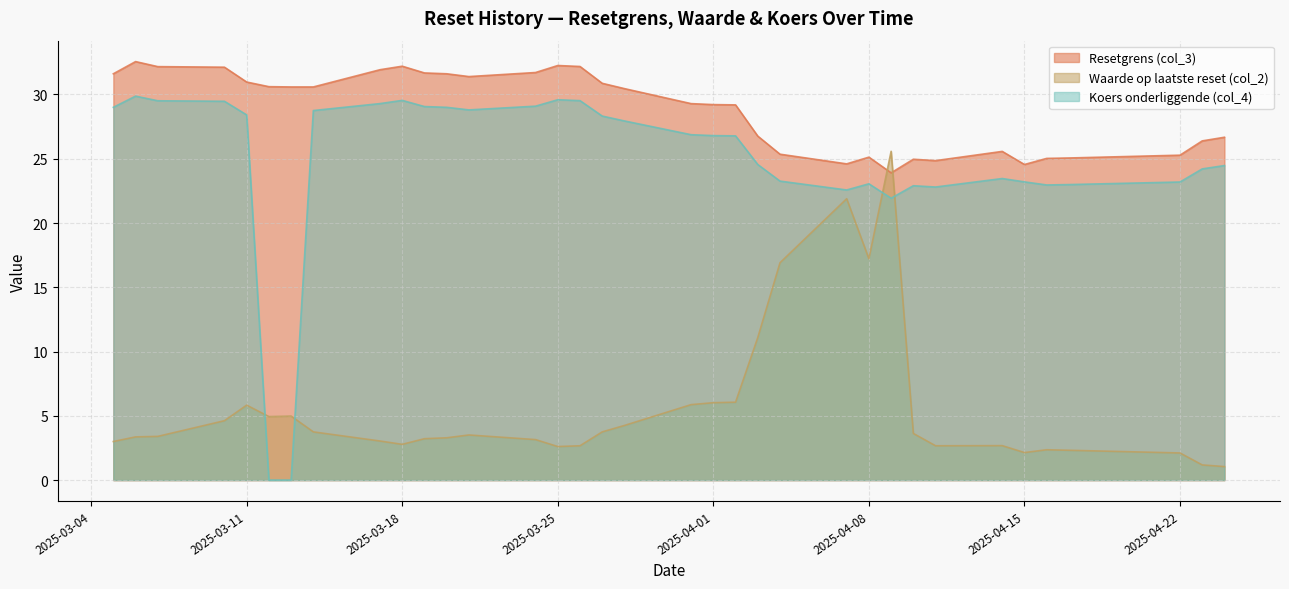

What are all the series names shown in the legend?

Resetgrens (col_3), Waarde op laatste reset (col_2), Koers onderliggende (col_4)